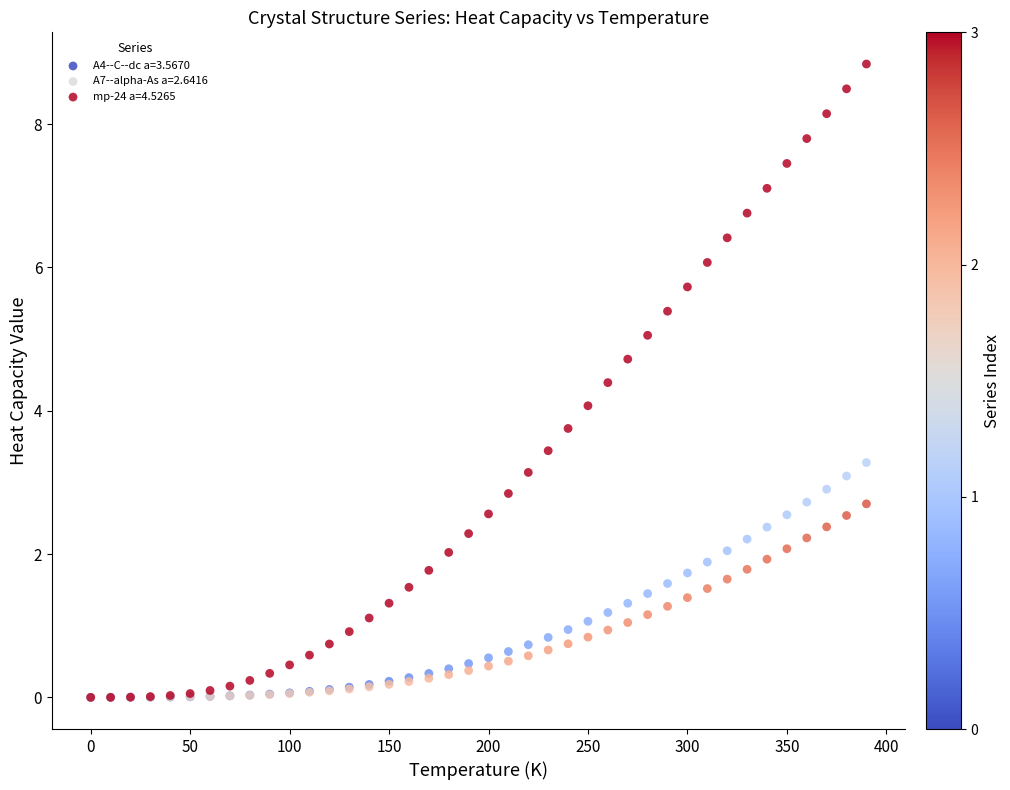

Which series has the widest spread of Y values?

mp-24 a=4.5265